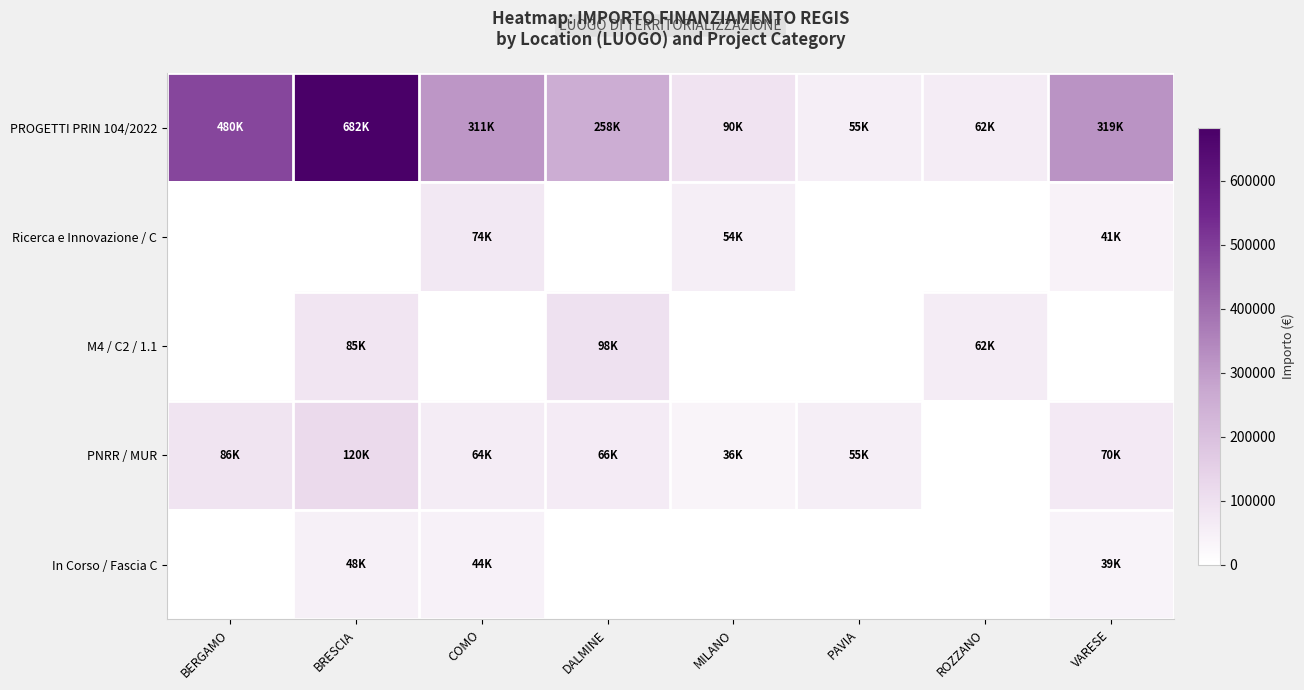

At which category is the sum across all series the highest?

BRESCIA